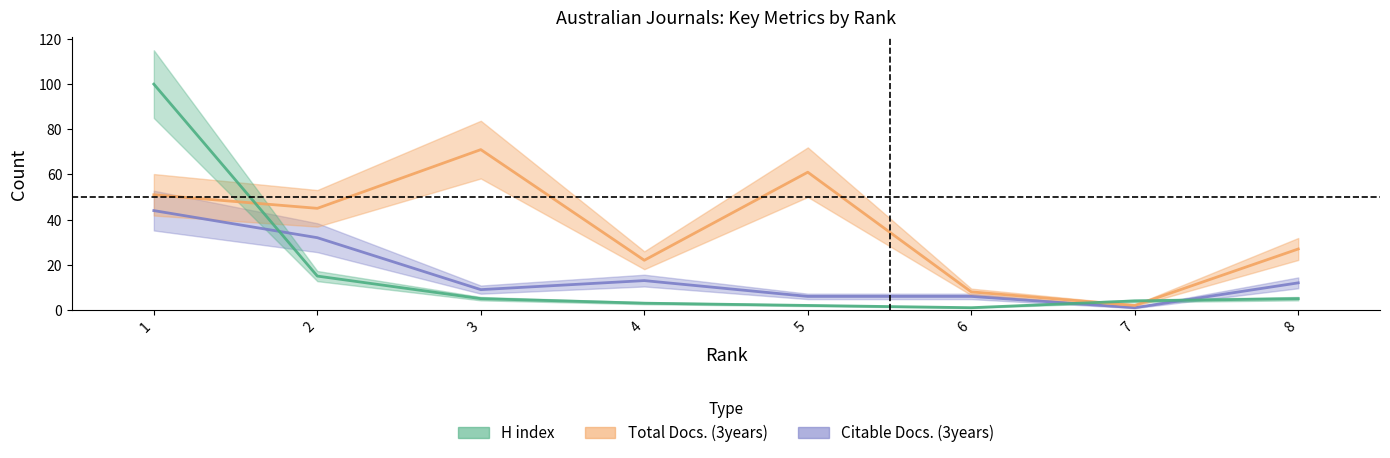

Is this an area chart (filled region under the line)?

No